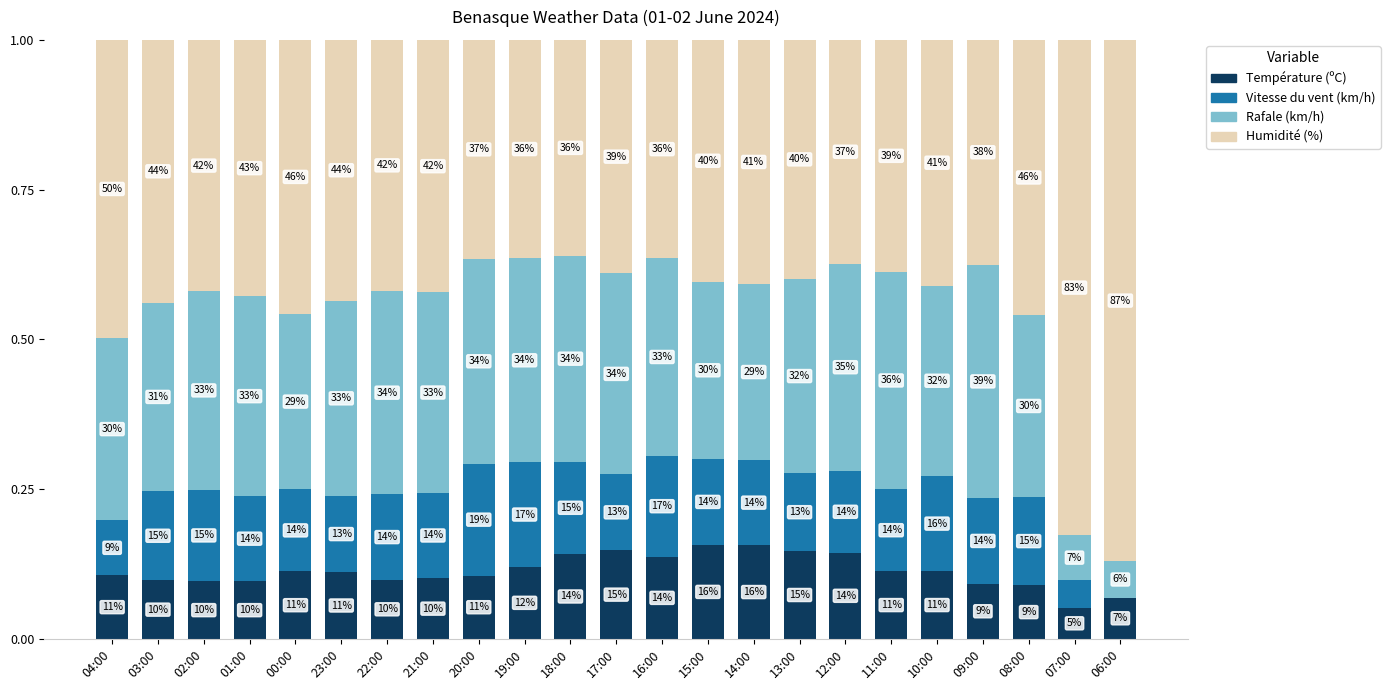

How many Vitesse du vent (km/h) values are between 0 and 1?

23